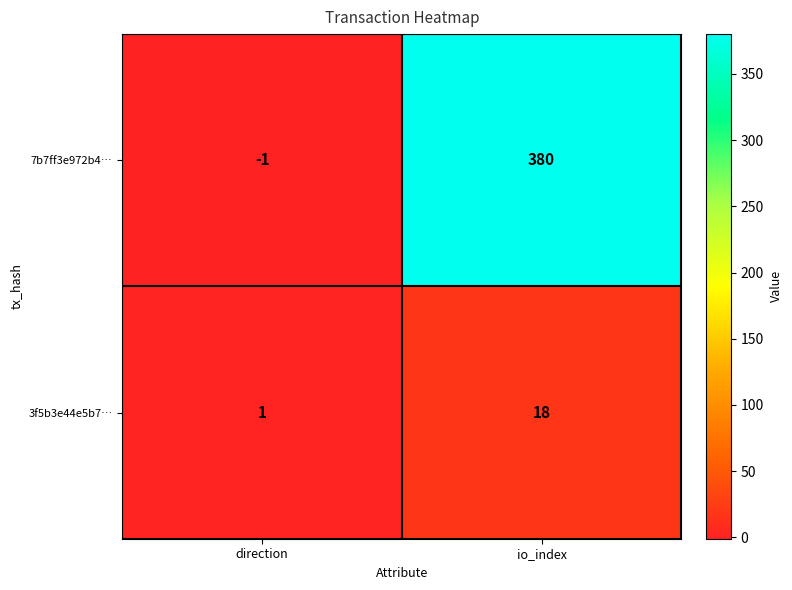

At io_index, list the series in order from largest to smallest.

7b7ff3e972b4…, 3f5b3e44e5b7…